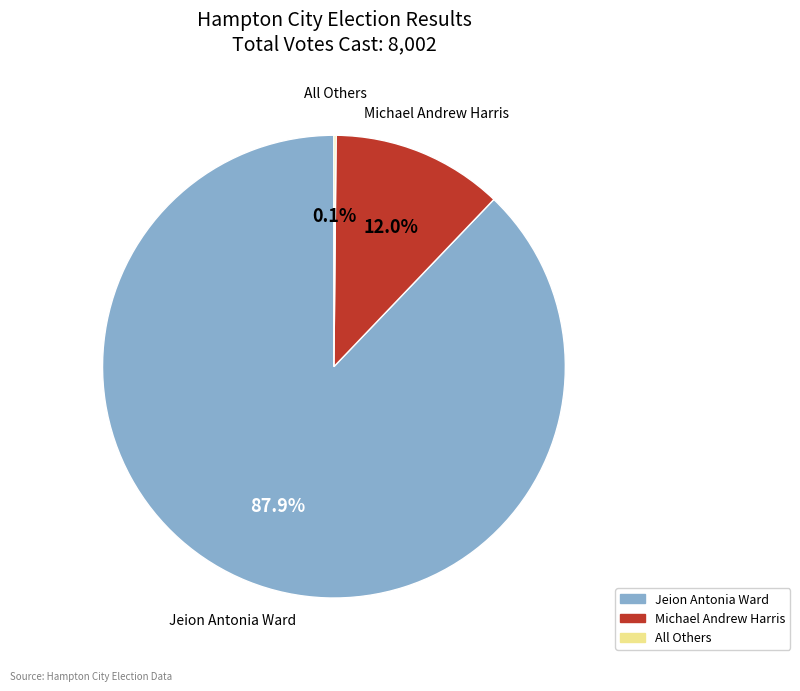

True or false: Michael Andrew Harris accounts for 12% of the total.

True